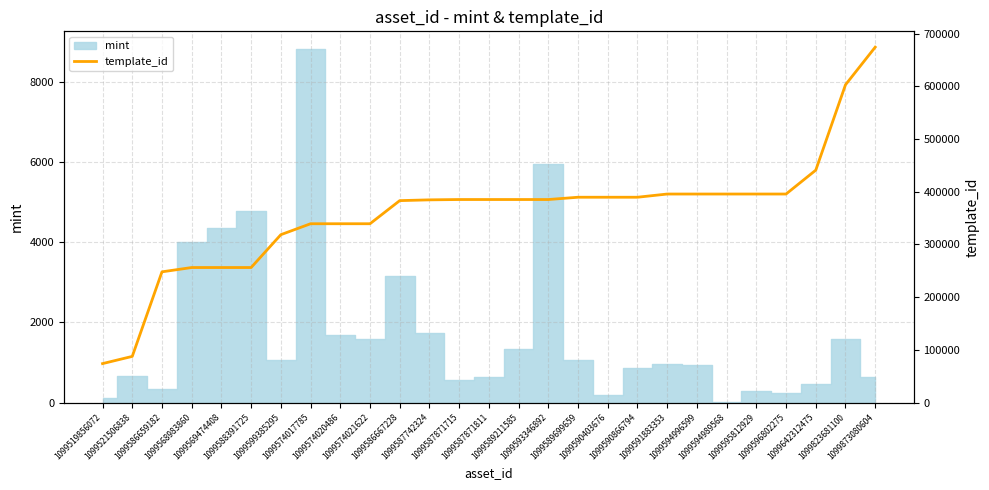

What is the difference between the maximum and minimum values?

600252